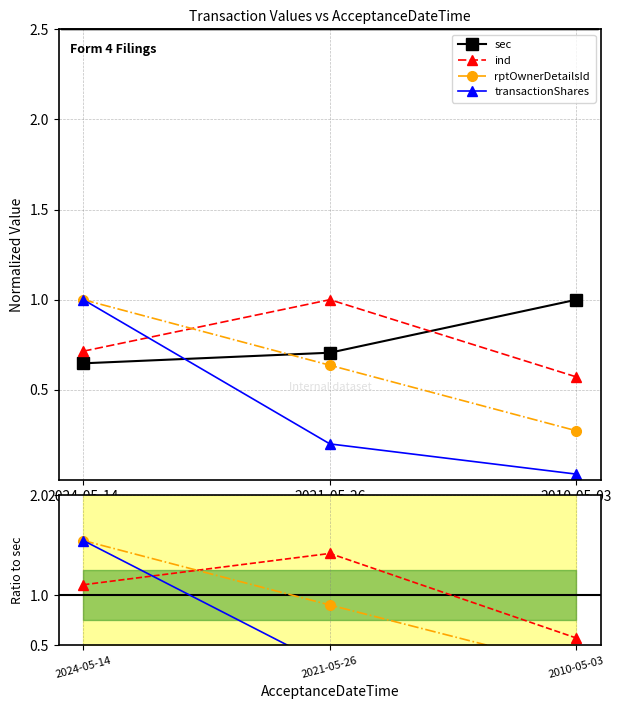

At which category is the sum across all series the highest?

2024-05-14